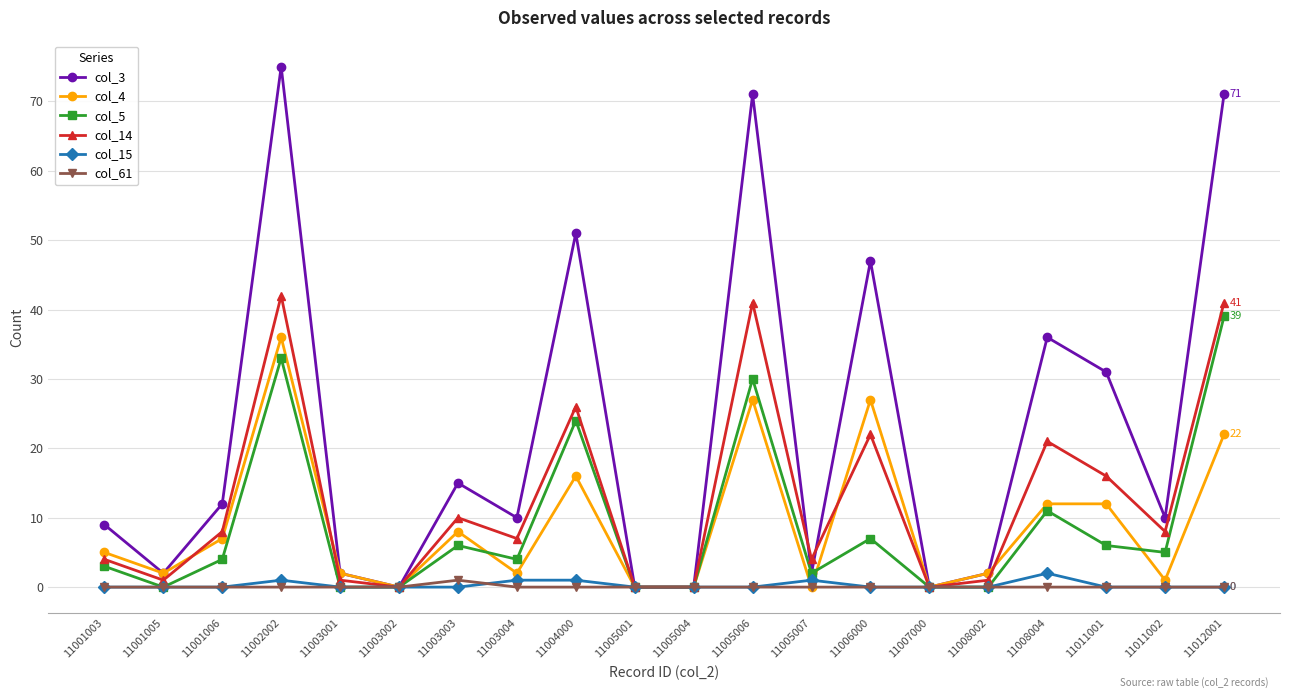

Count the number of data series in this chart.

6